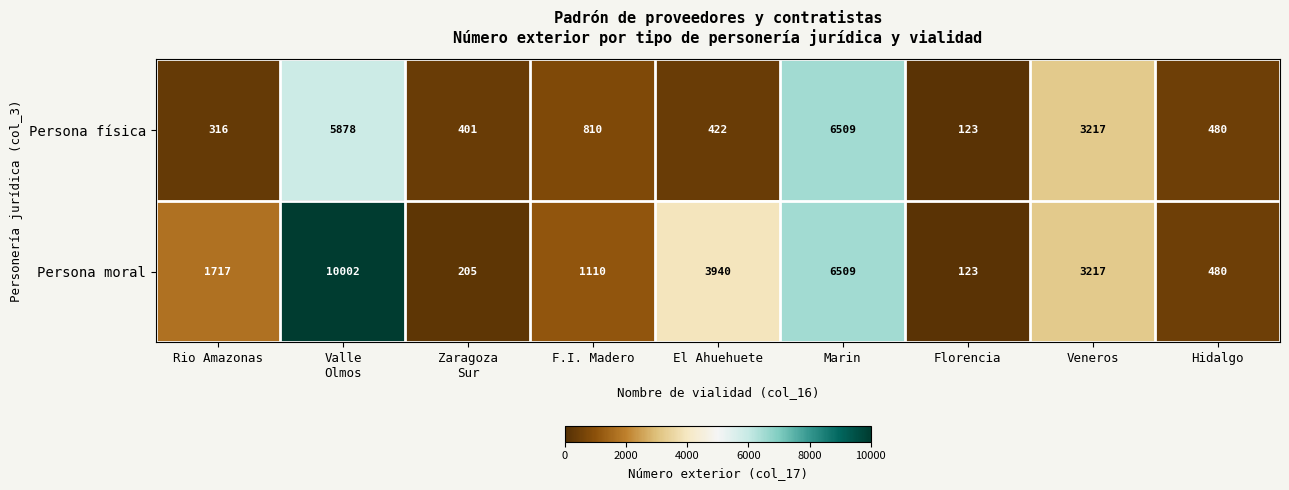

What is the difference between the Persona moral values at Florencia and F.I. Madero?

987